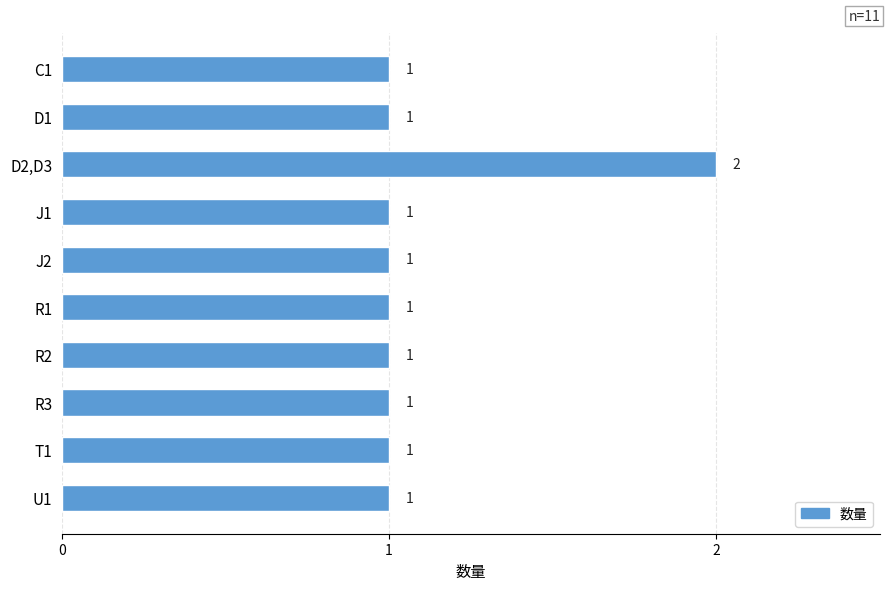

What is the ratio of the value at C1 to the value at D2,D3?

0.5